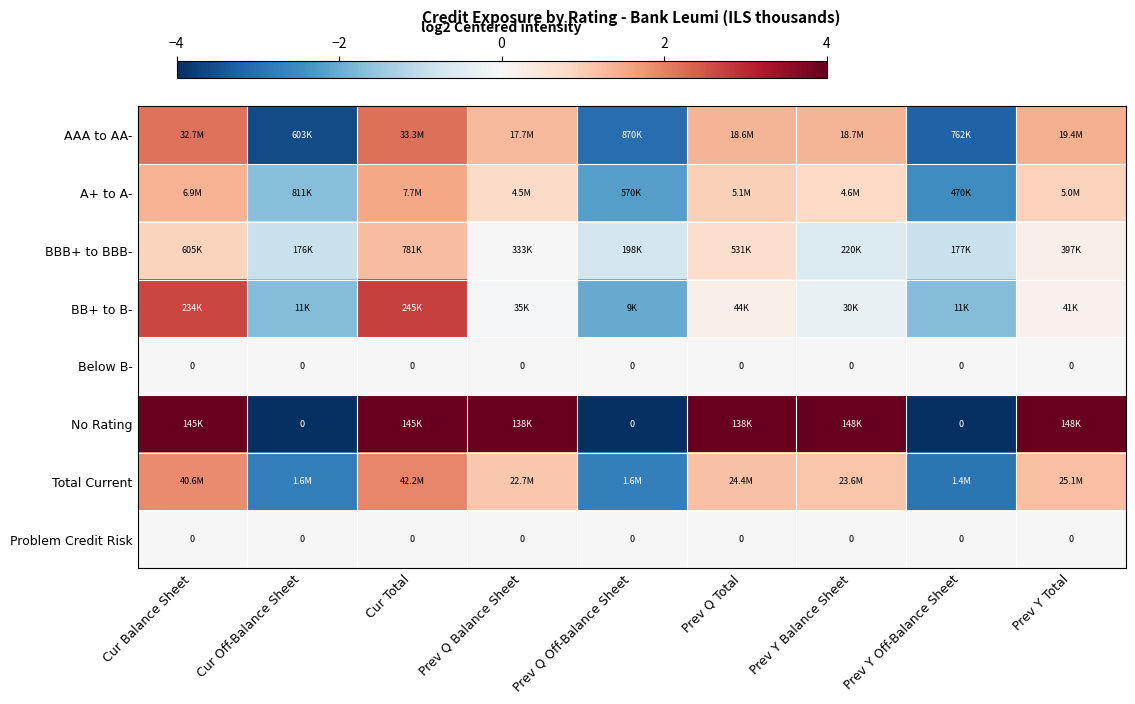

How many negative values does the BB+ to B- series have?

5